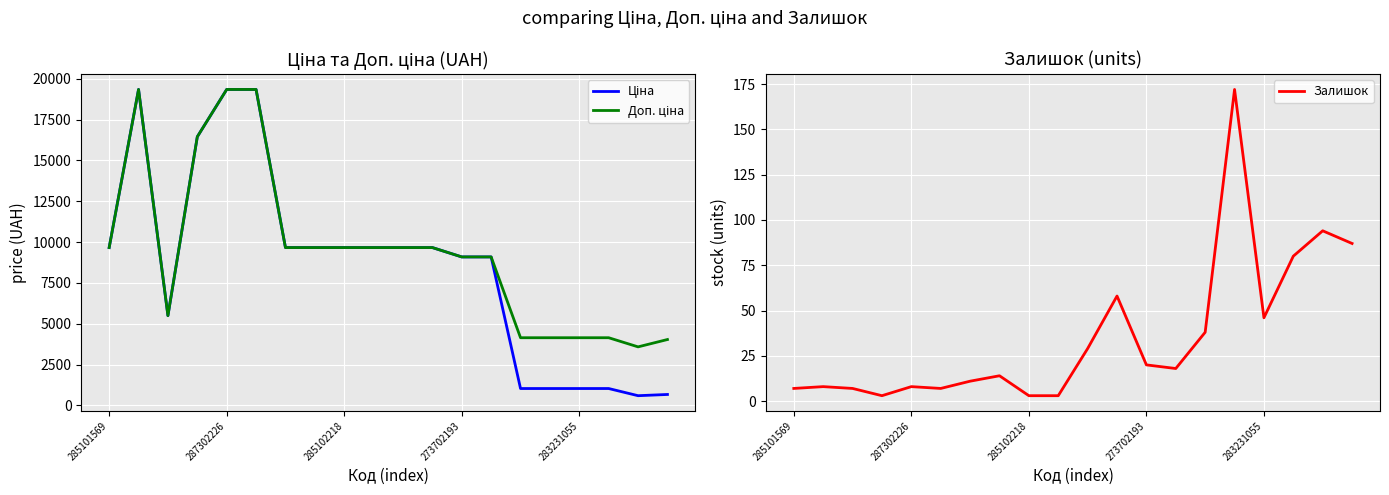

At how many categories does at least one series exceed 16252?

4